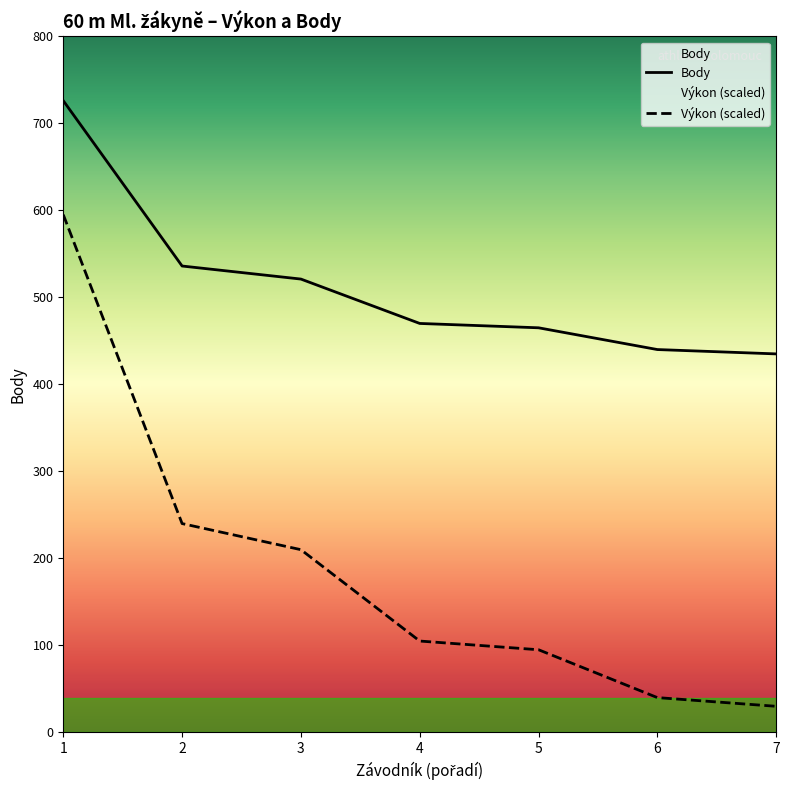

List the series in order of their overall mean, lowest first.

Výkon, Body